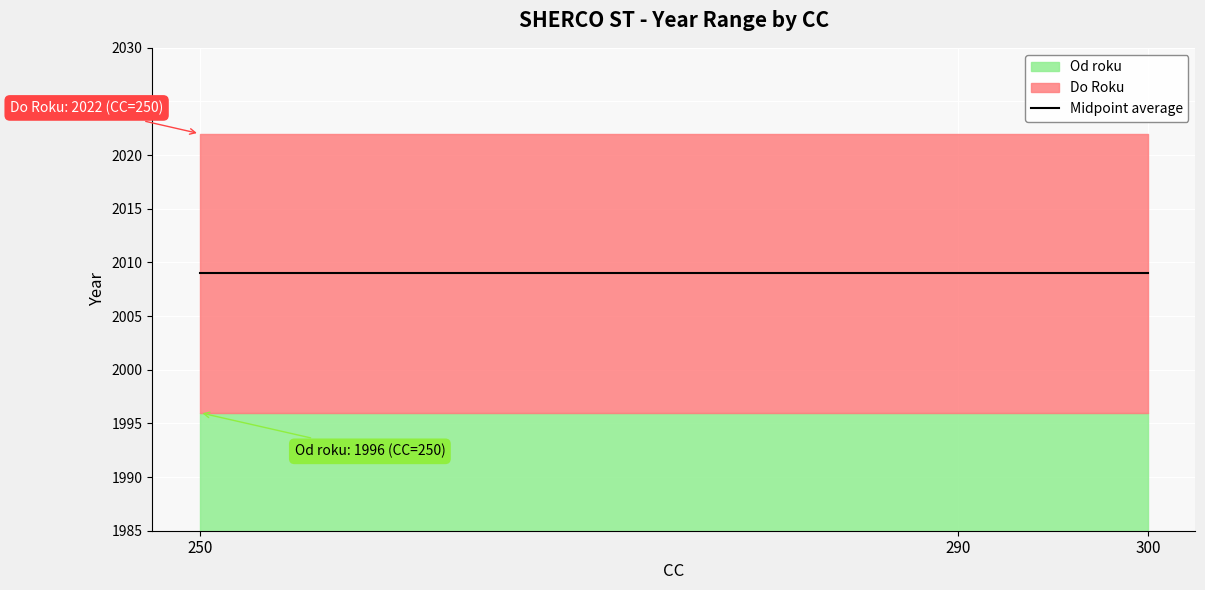

At which category does the chart reach its peak across all series?

250